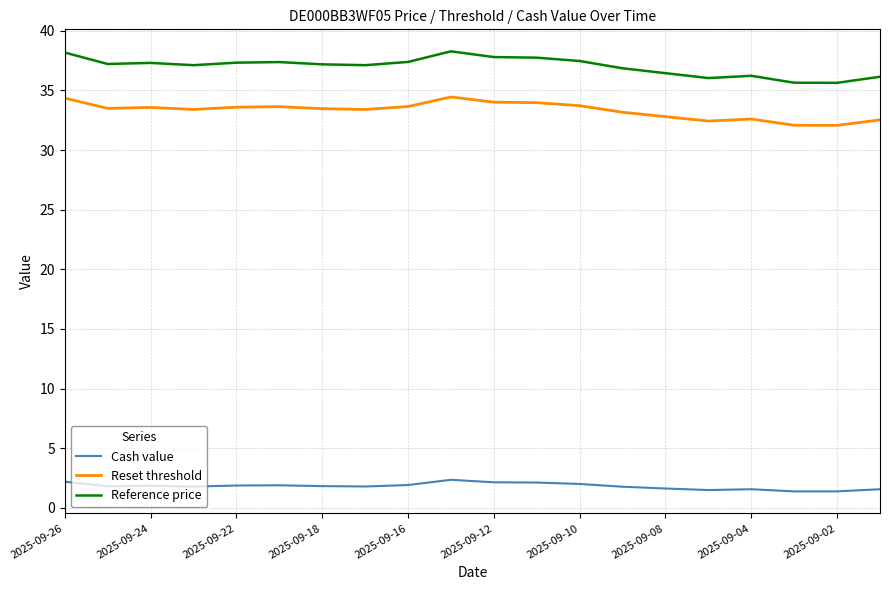

Which series has the largest total across all categories?

Reference price